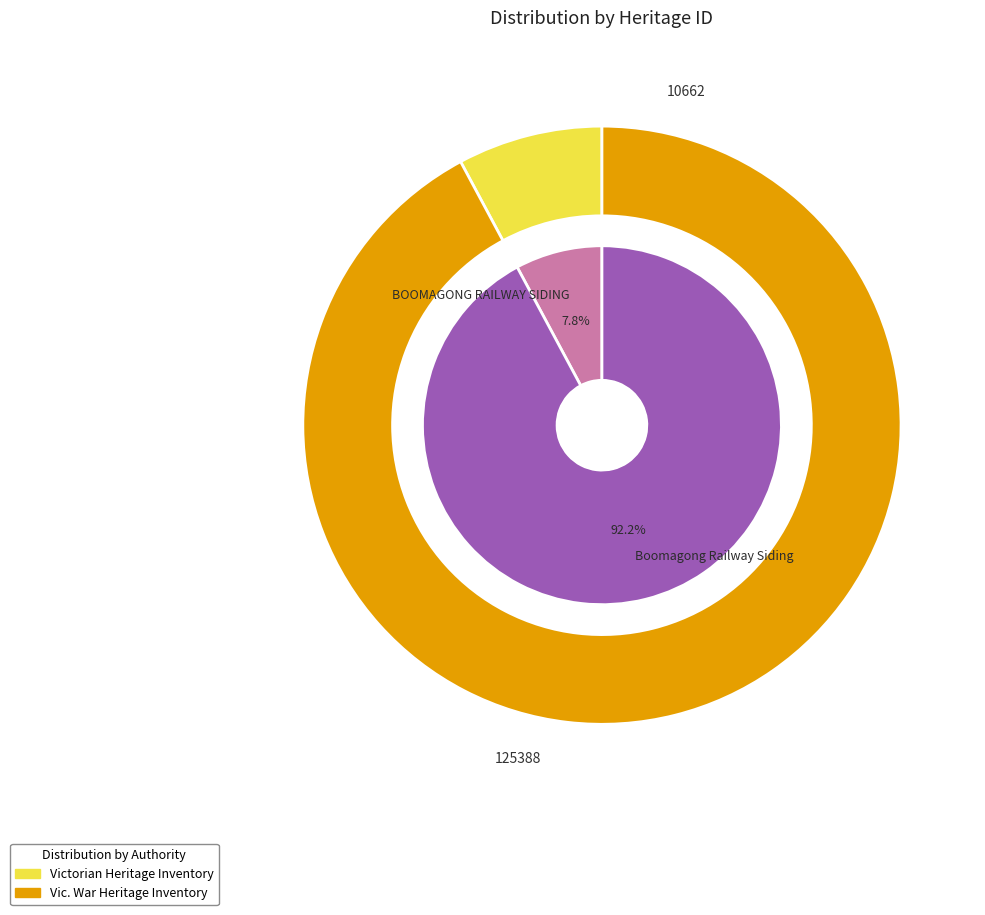

Which slice is the largest?

Boomagong Railway Siding